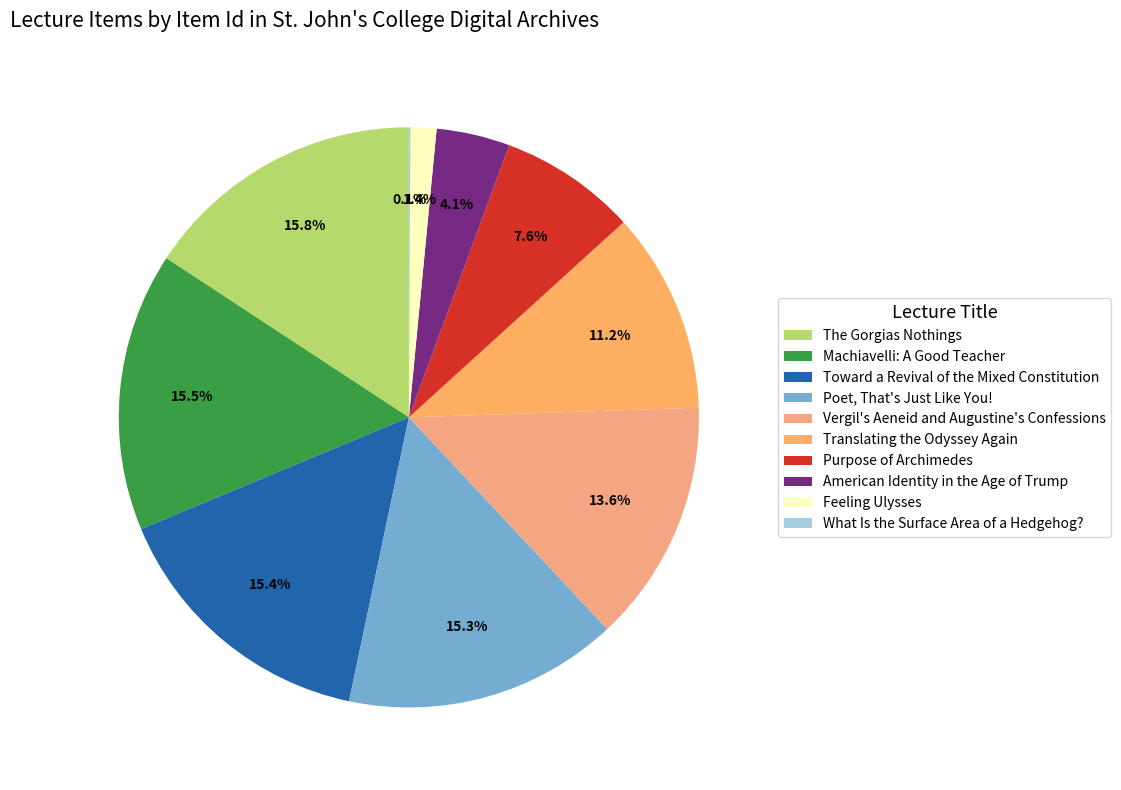

Which slice is the smallest?

What Is the Surface Area of a Hedgehog?